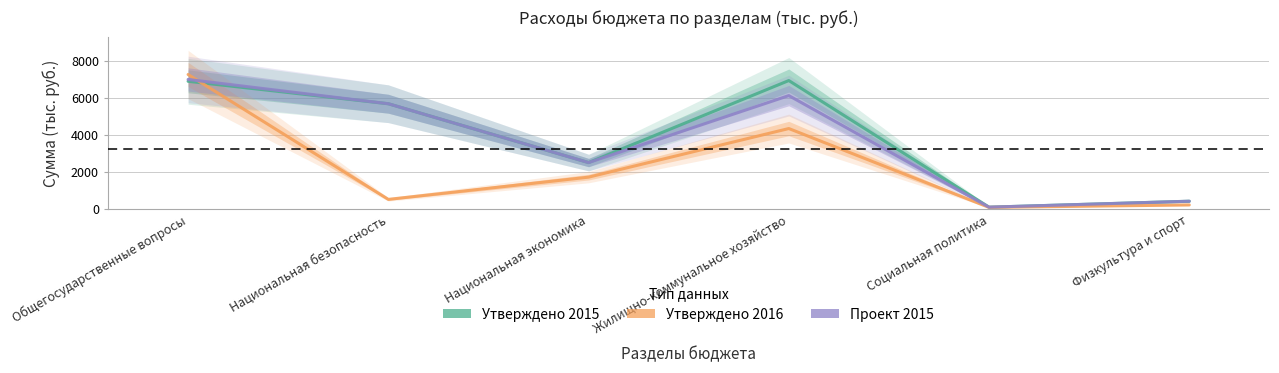

How many data points in Утверждено 2015 are above 5669?

3